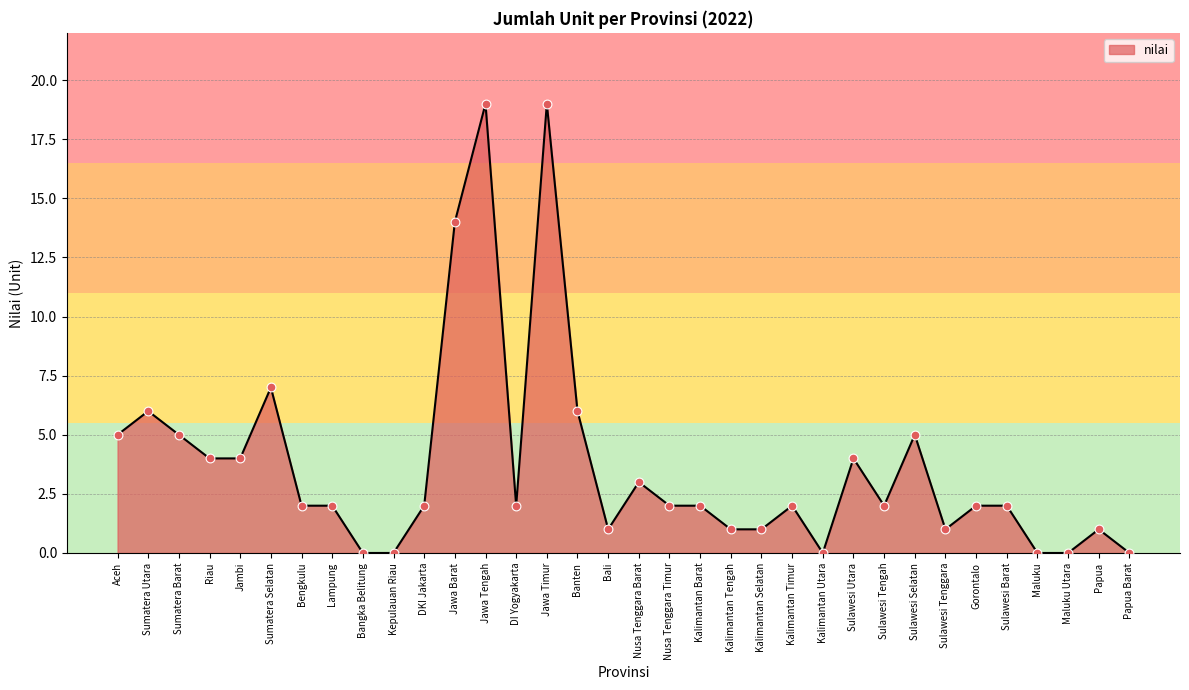

What is the change in value from Jambi to Kalimantan Barat?

-2